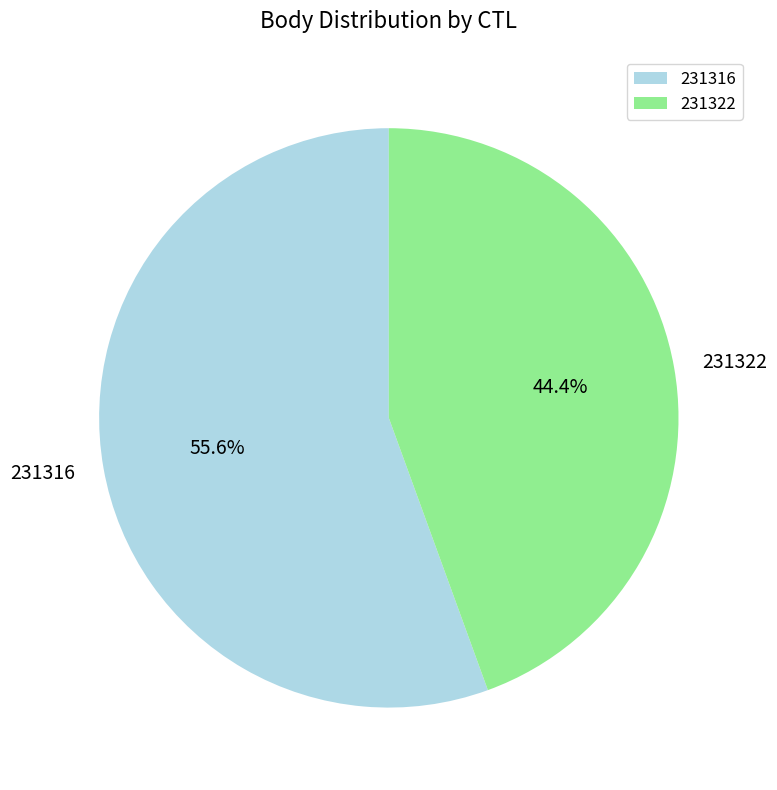

What is the ratio of the value at 231322 to the value at 231316?

0.8